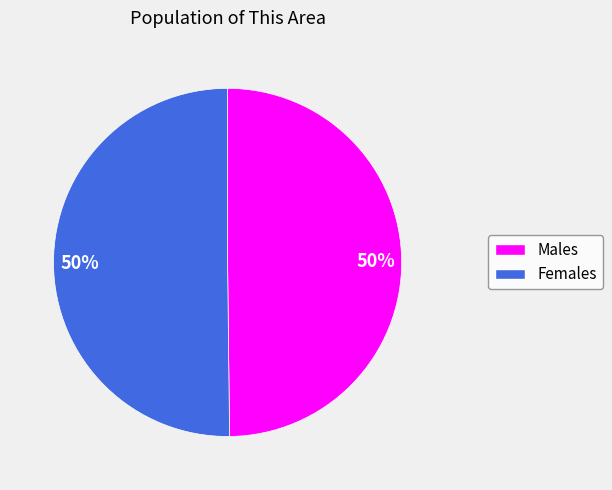

Count the number of slices in the pie.

2